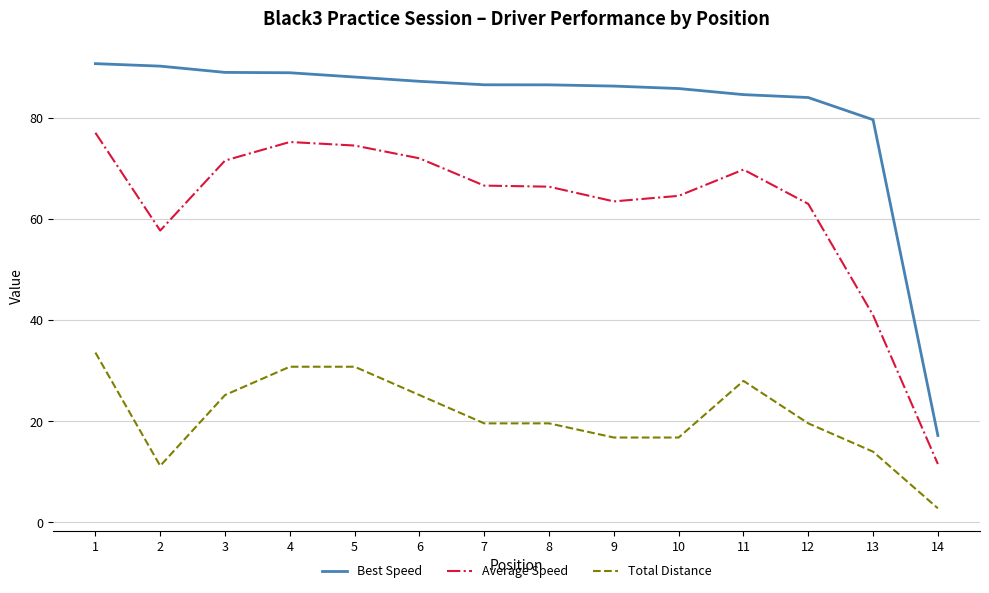

How many values in the Average Speed series are below 66?

6